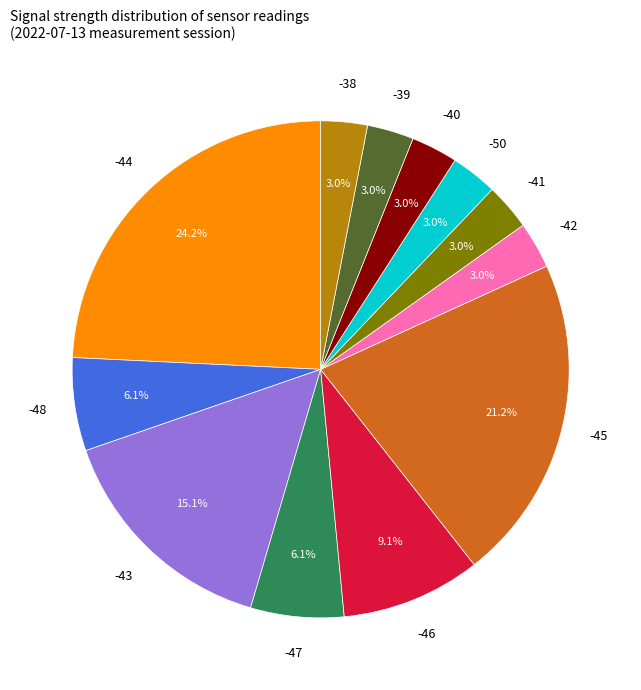

What is the largest slice in the pie chart?

-44